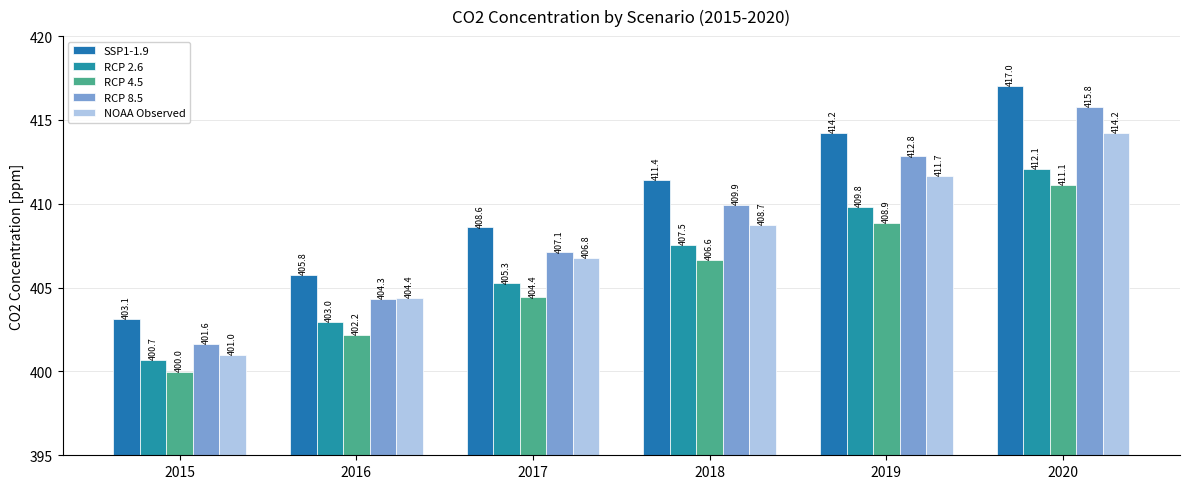

What is the difference between the maximum and minimum values in the RCP 4.5 series?

11.2